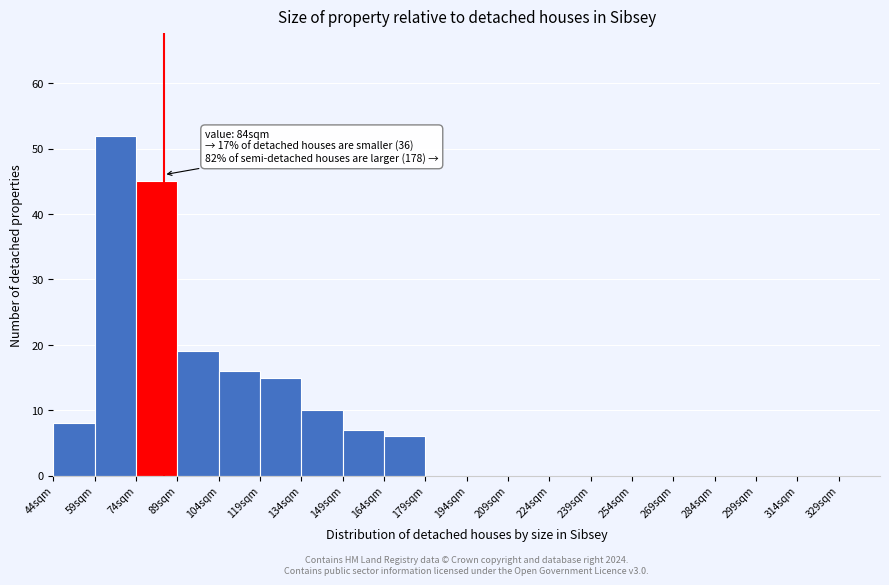

Which range on the x-axis has the tallest bar?

59 to 74